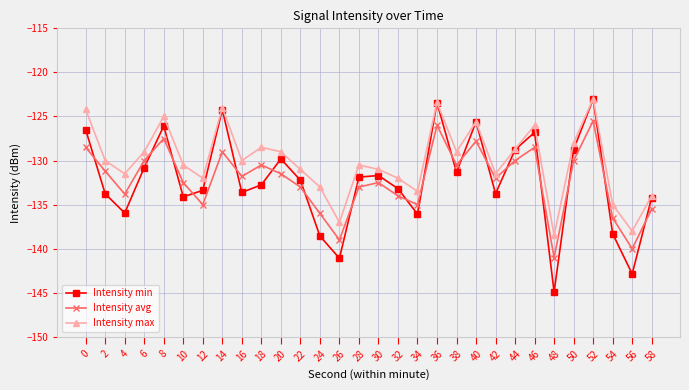

What is the value of the Intensity avg point at the 10th from the left?

-130.5